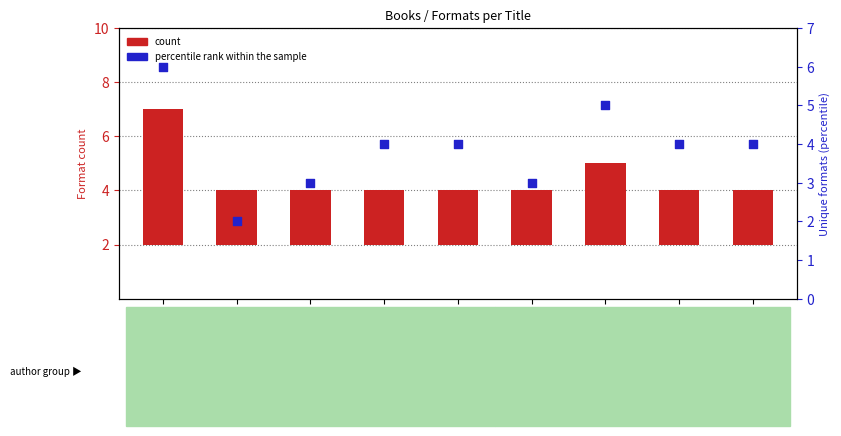

Which series has the largest total across all categories?

percentile rank within the sample